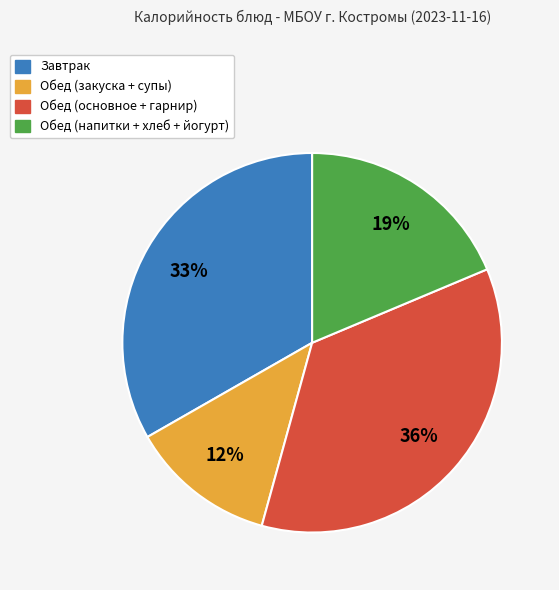

Is there any slice that represents more than half of the pie?

No